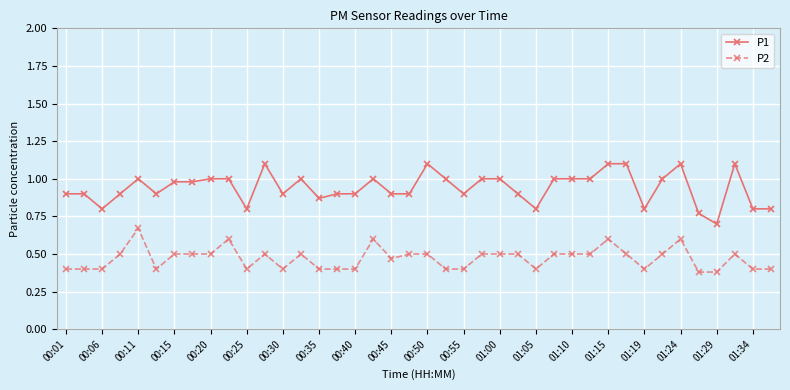

True or false: P1 and P2 cross at least once.

False